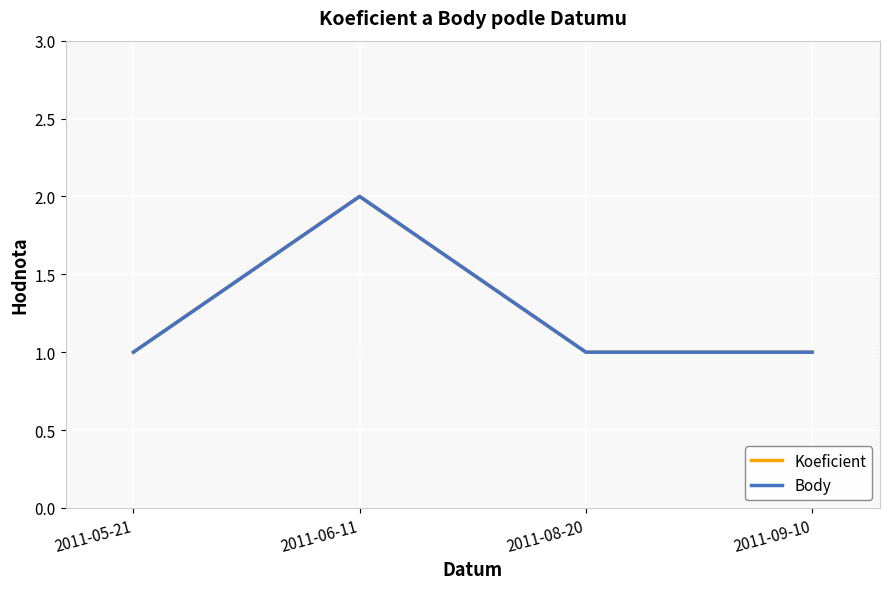

What position from the left is 2011-06-11?

2